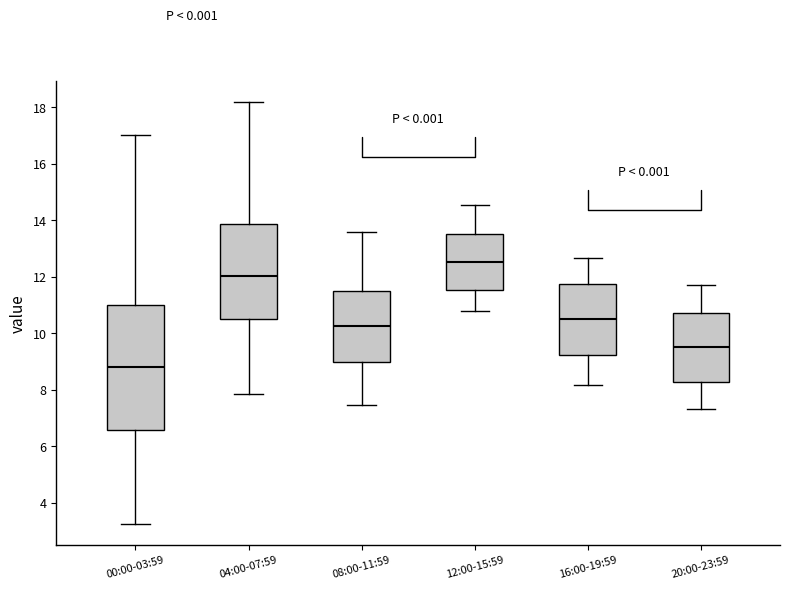

Where does the upper whisker of the box for 16:00-19:59 end on the y-axis? The values are not printed on the chart, so give them approximately, as read against the axis.

12.6